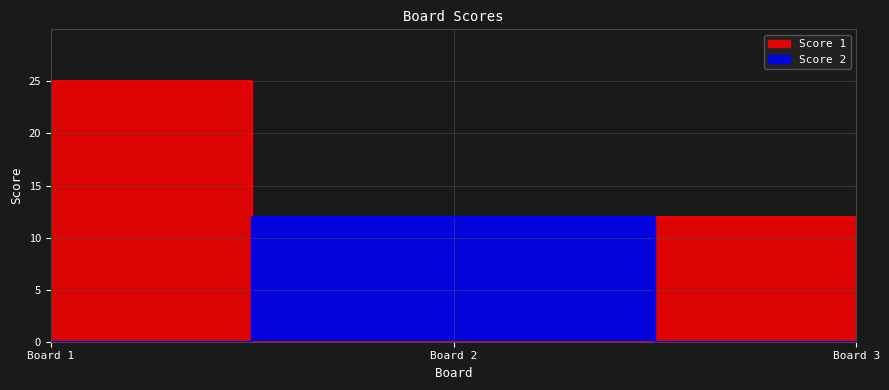

What is the sum of the Score 2 values at Board 1 and Board 2?

12